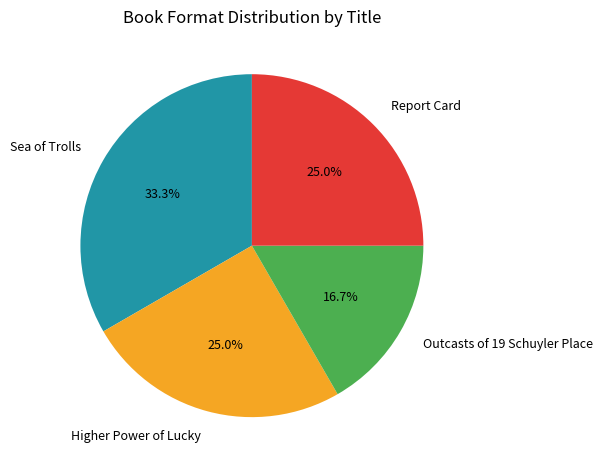

Is Sea of Trolls the majority of the pie?

No